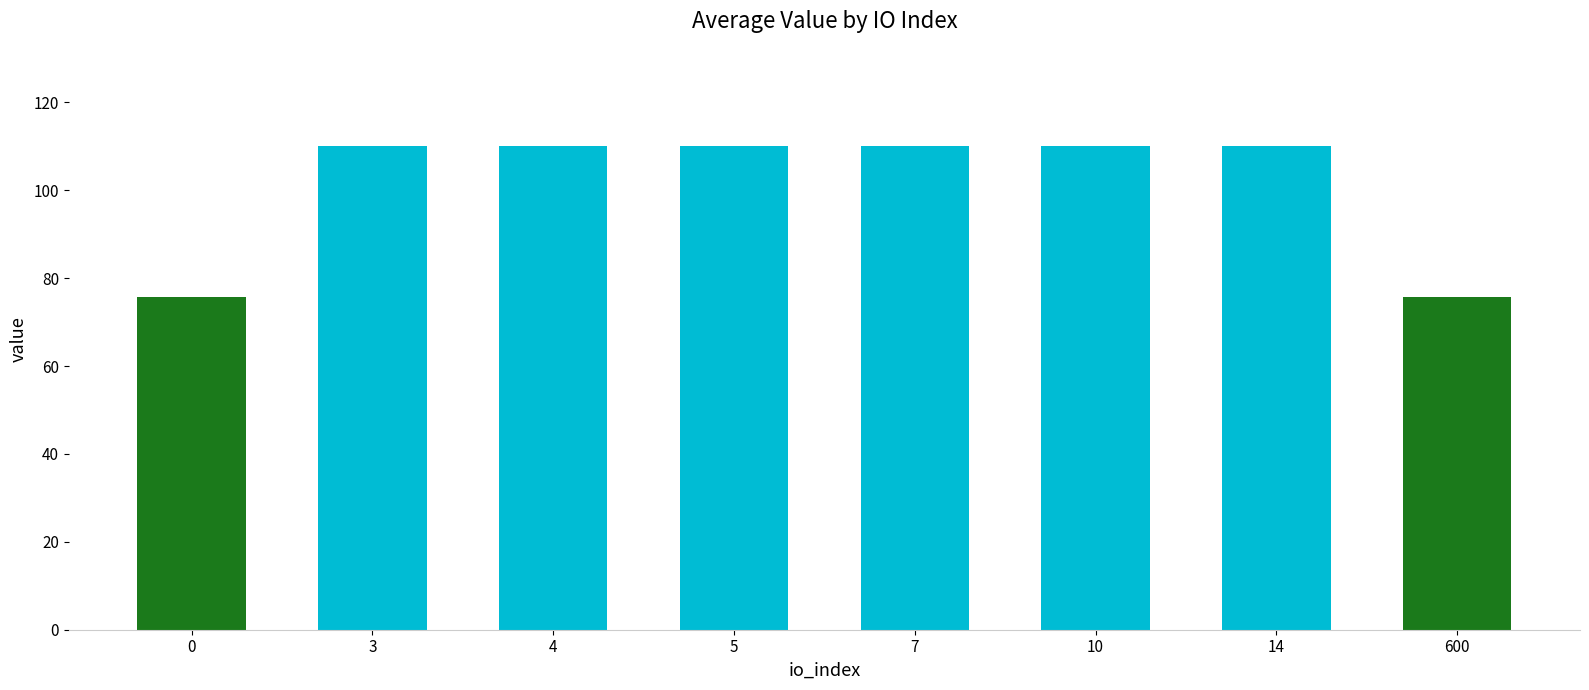

What is the greatest value displayed?

110.1